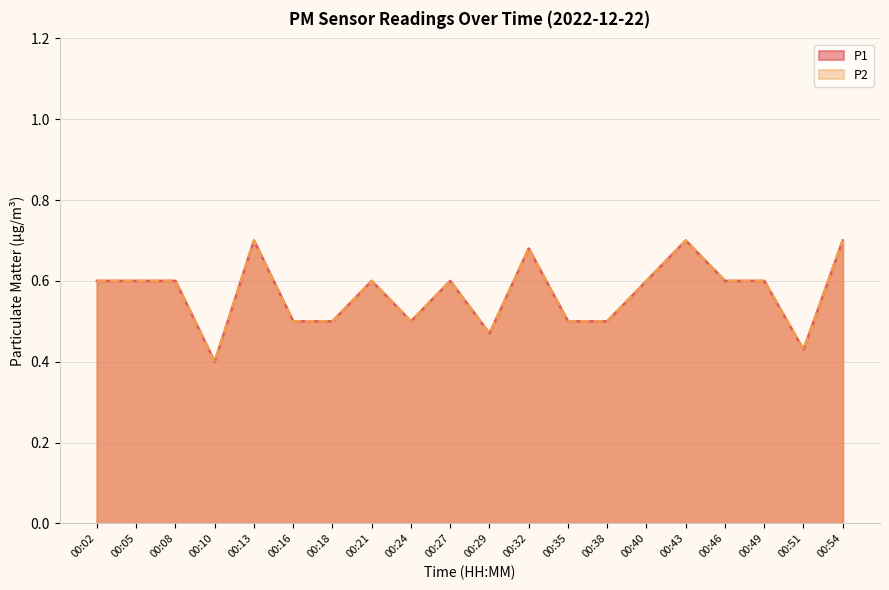

Where is P2 nearest to the value 0?

00:10